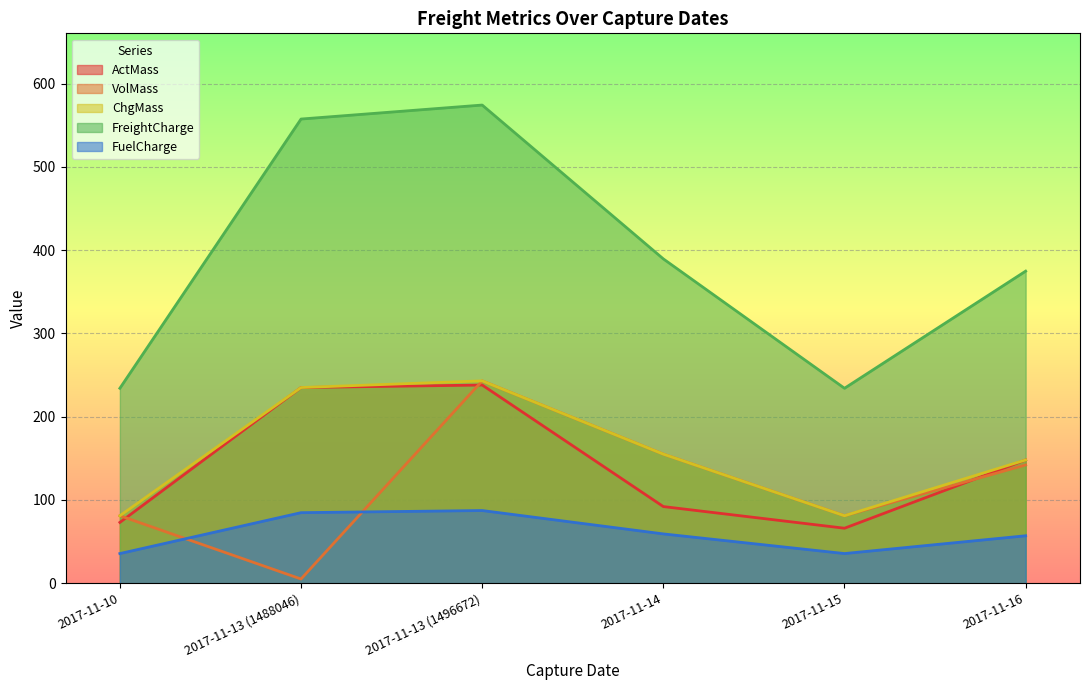

What position from the left is 2017-11-15?

5